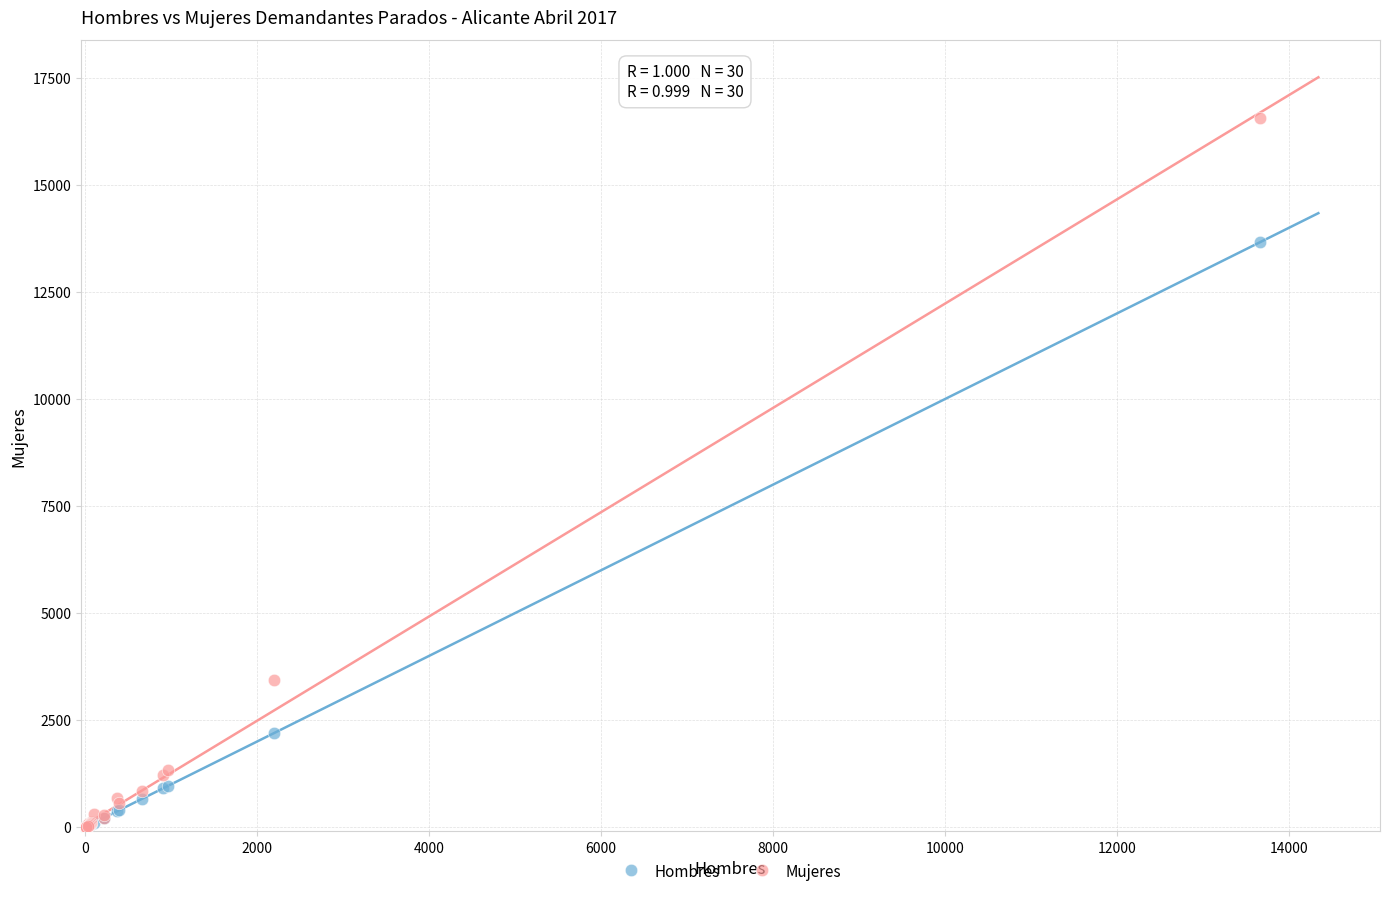

In the Mujeres series, what Y value is closest to 8280?

3430